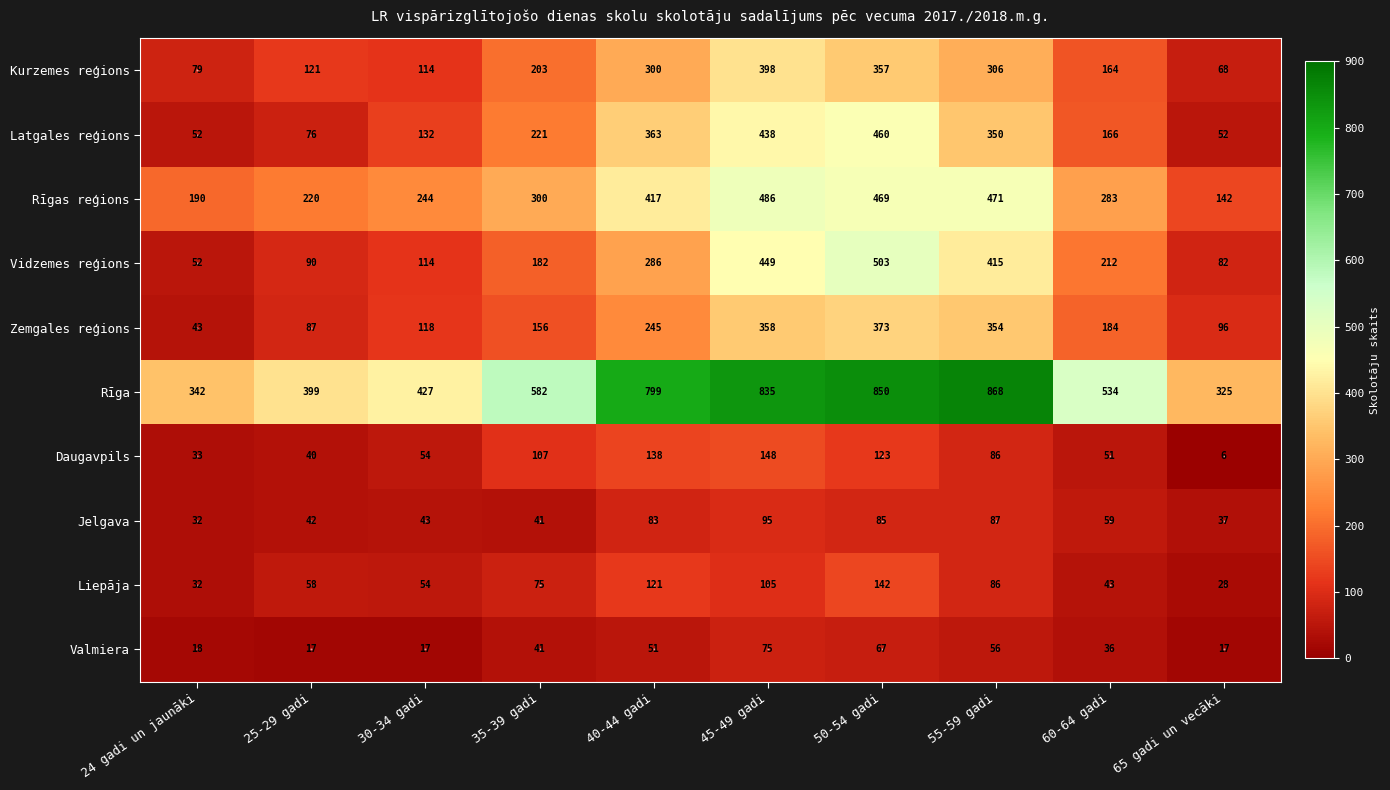

What is the greatest value displayed?

868